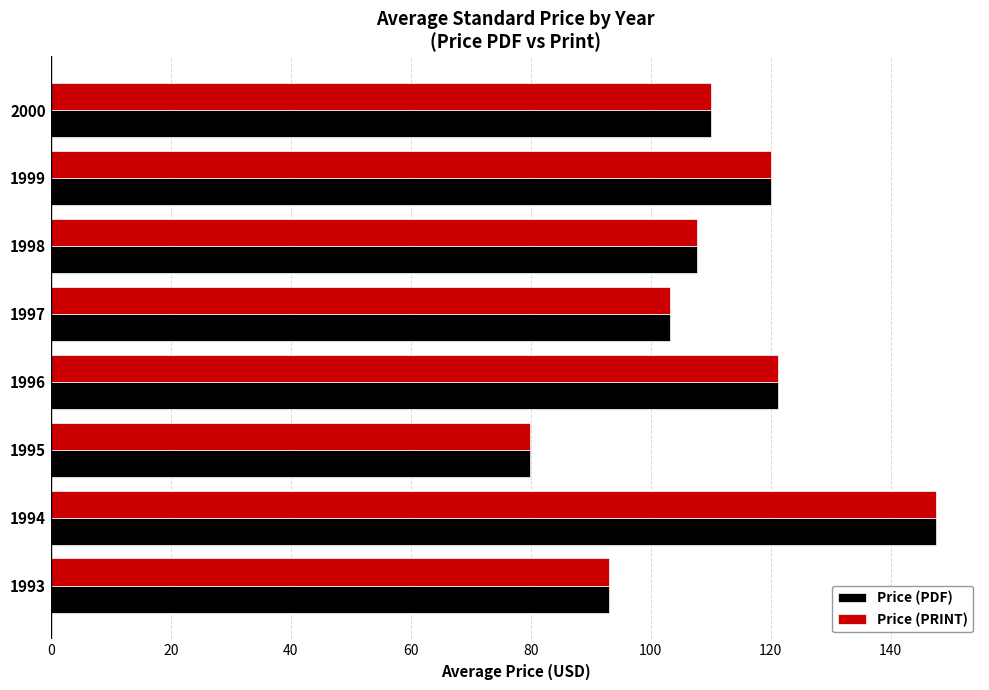

Is the value of Price (PRINT) at 1998 greater than the value of Price (PDF) at 1997?

Yes